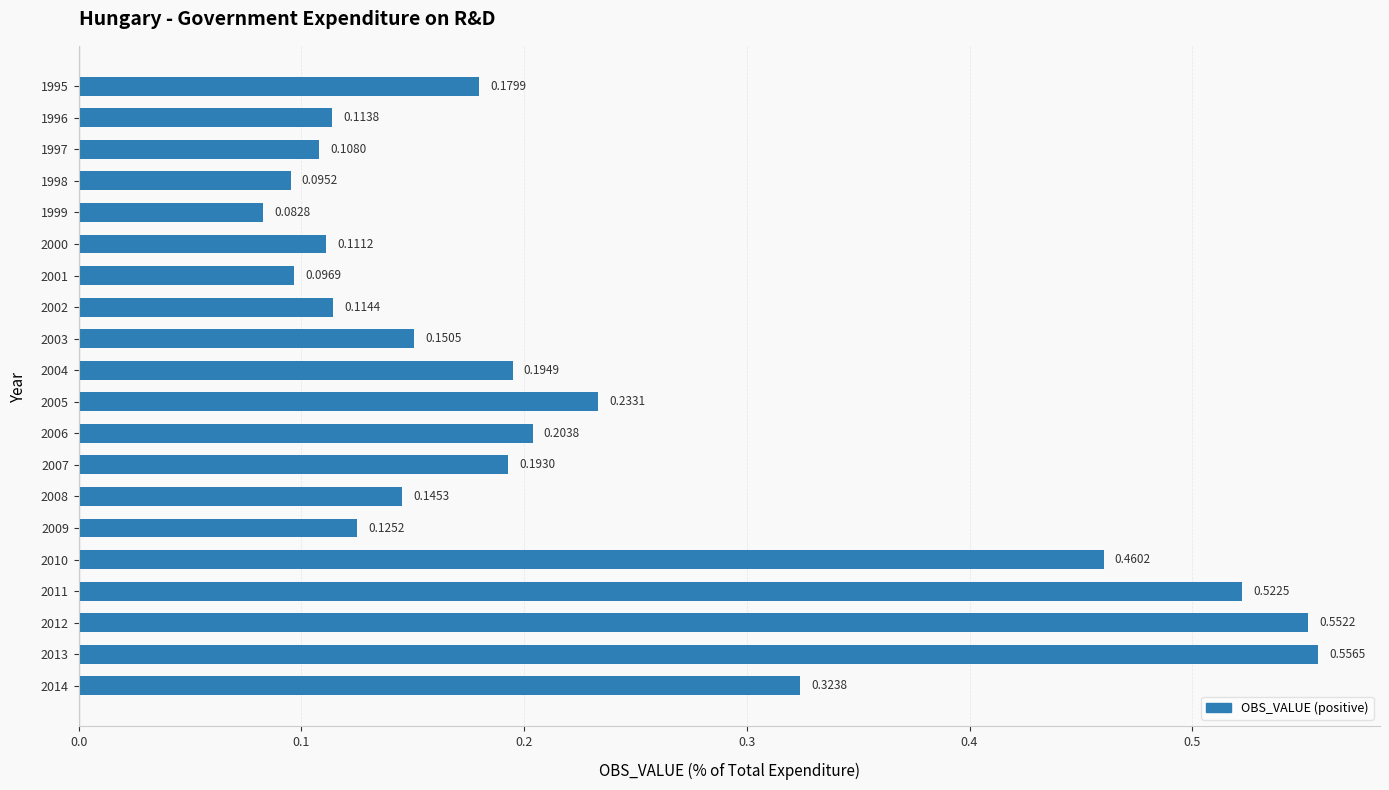

What is the sum of the values at 2000 and 2013?

0.7